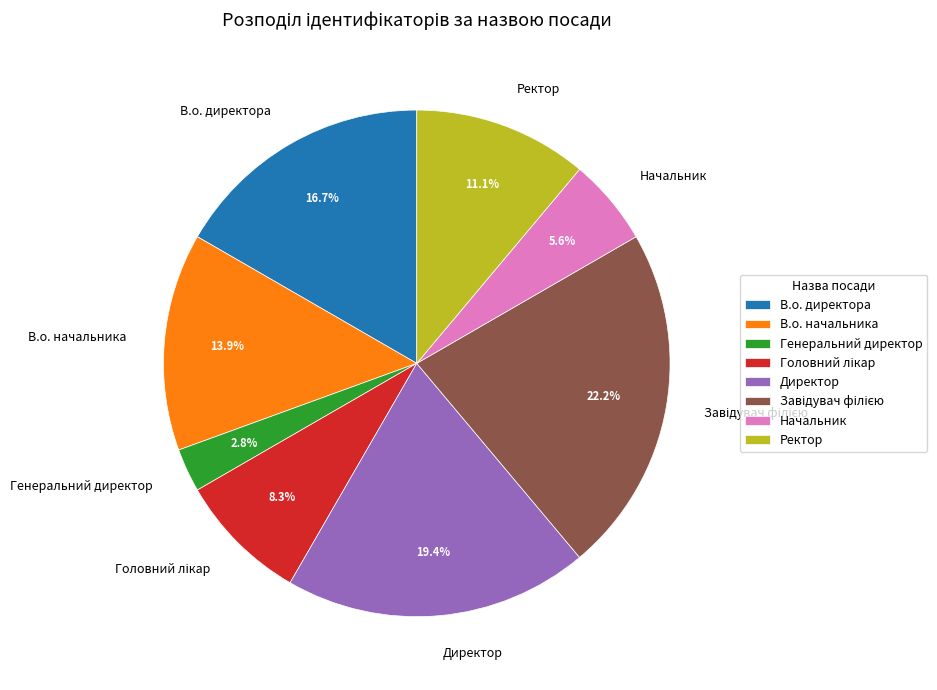

To the nearest percent, what is the average slice percentage?

12%